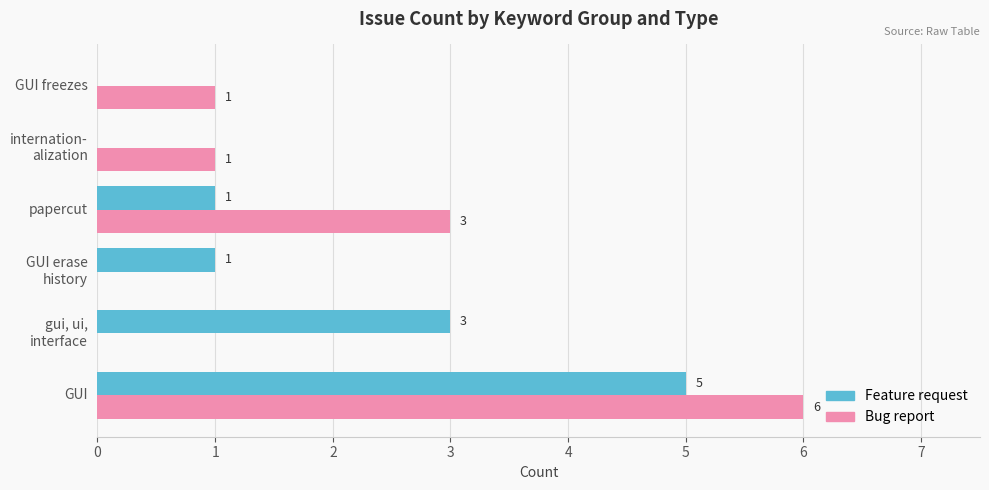

What is the sum of all Feature request values?

10